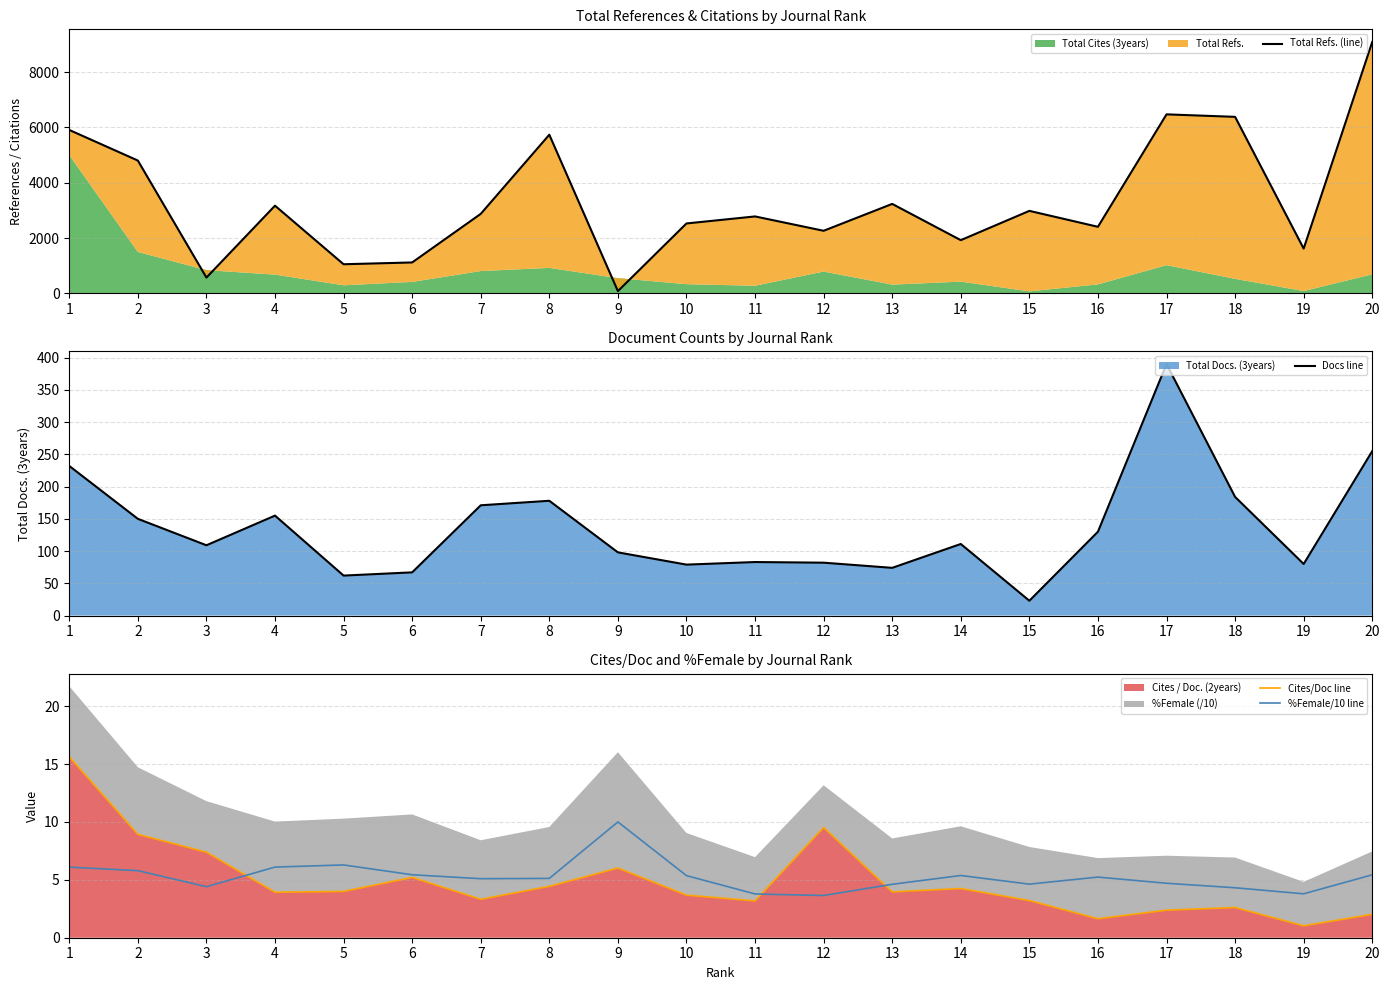

At which label does Cites/Doc line first exceed 3?

1